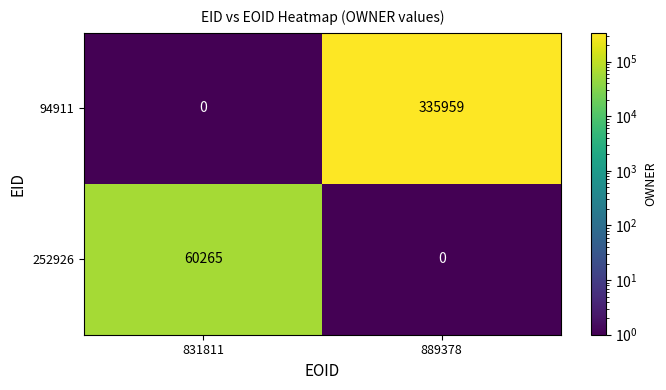

At how many categories does at least one series exceed 150295?

1